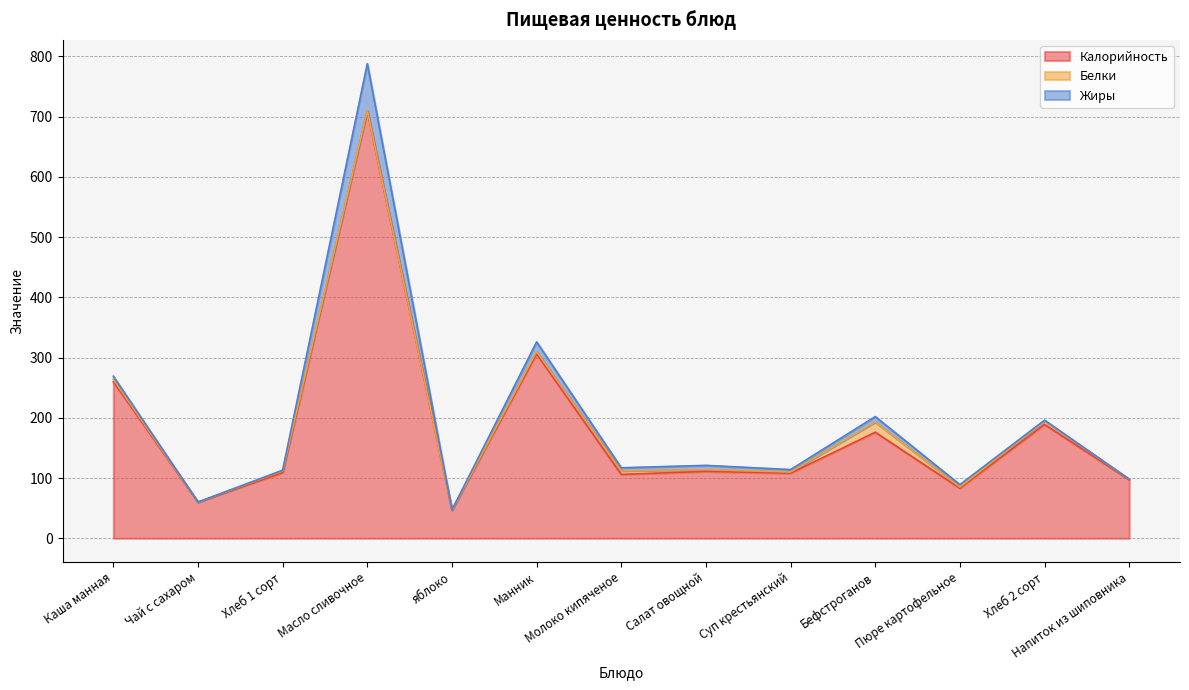

What are all the series names shown in the legend?

Калорийность, Белки, Жиры